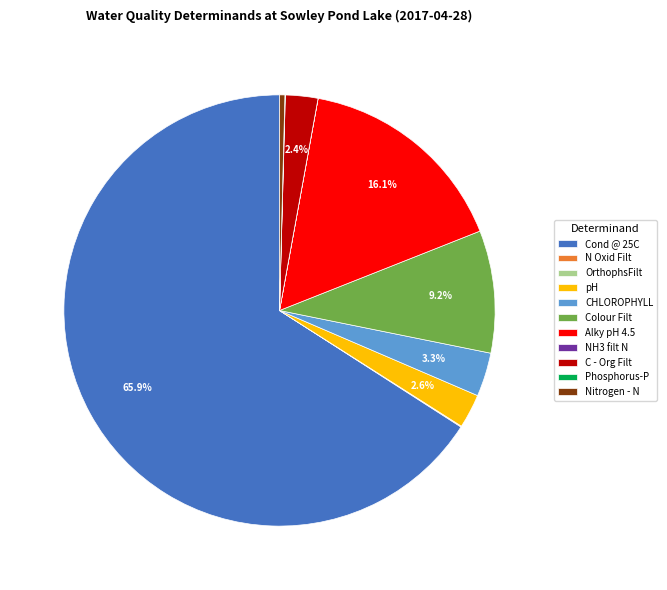

Does CHLOROPHYLL account for over 50% of the chart?

No